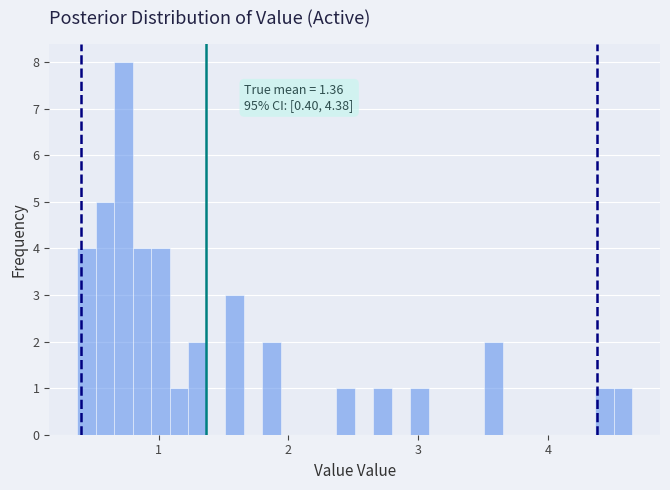

Read against the x-axis, roughly where is the centre of the tallest bar?

0.7